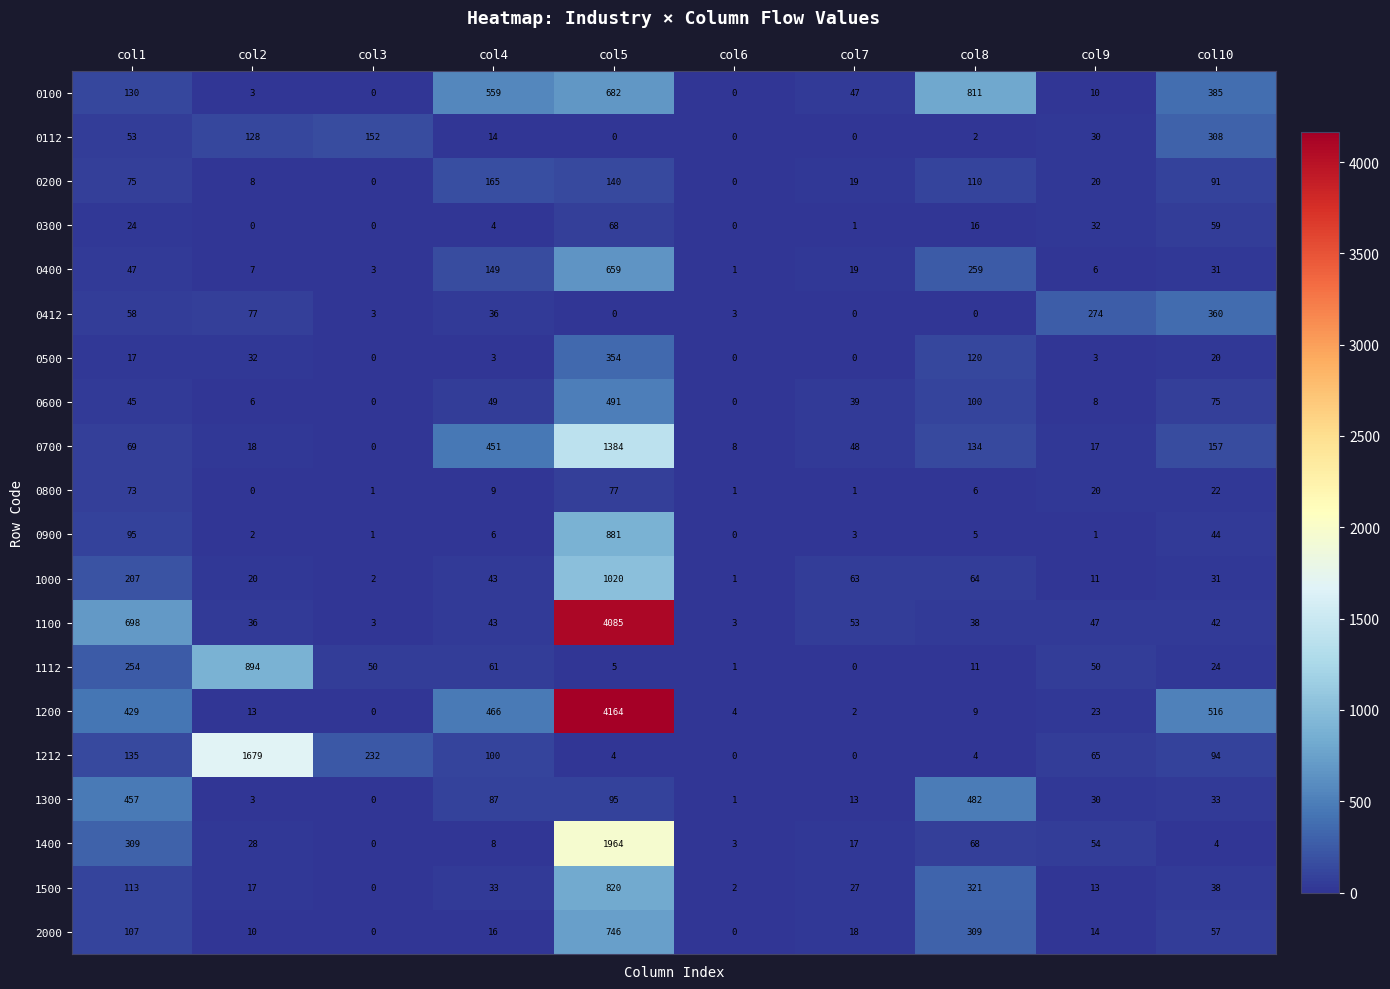

Which series has the largest total across all categories?

1200